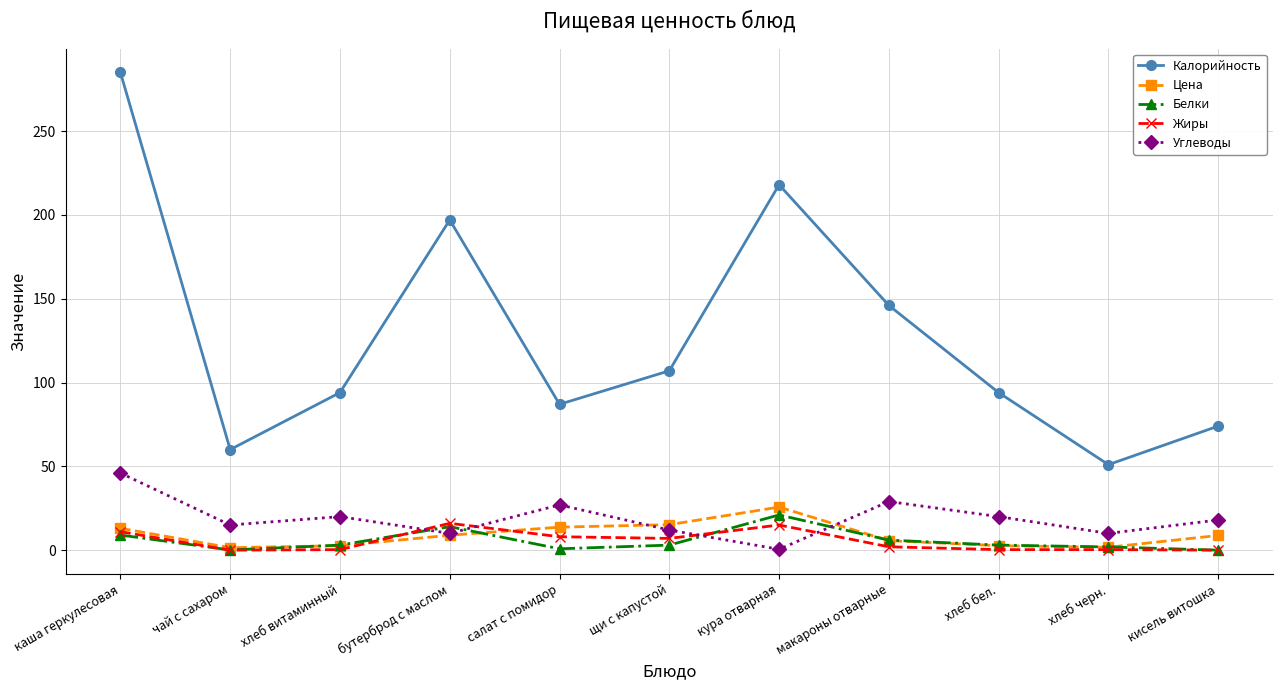

True or false: Белки and Углеводы cross at least once.

True